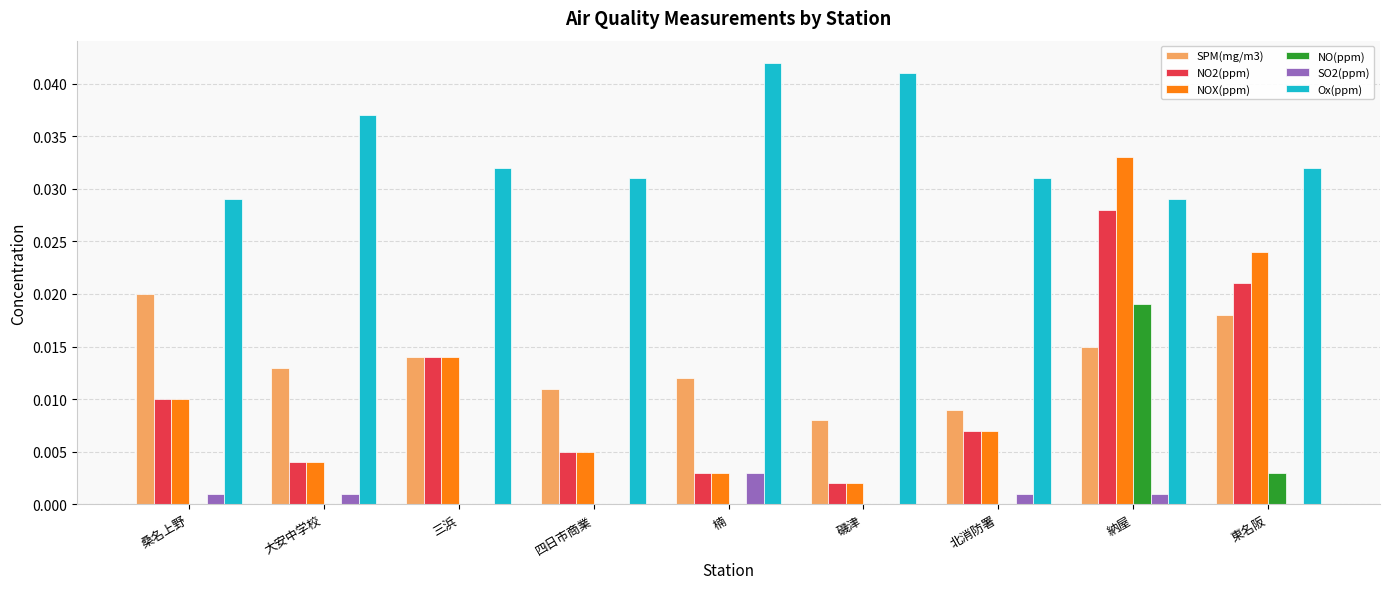

Which category has the highest value across all series?

楠